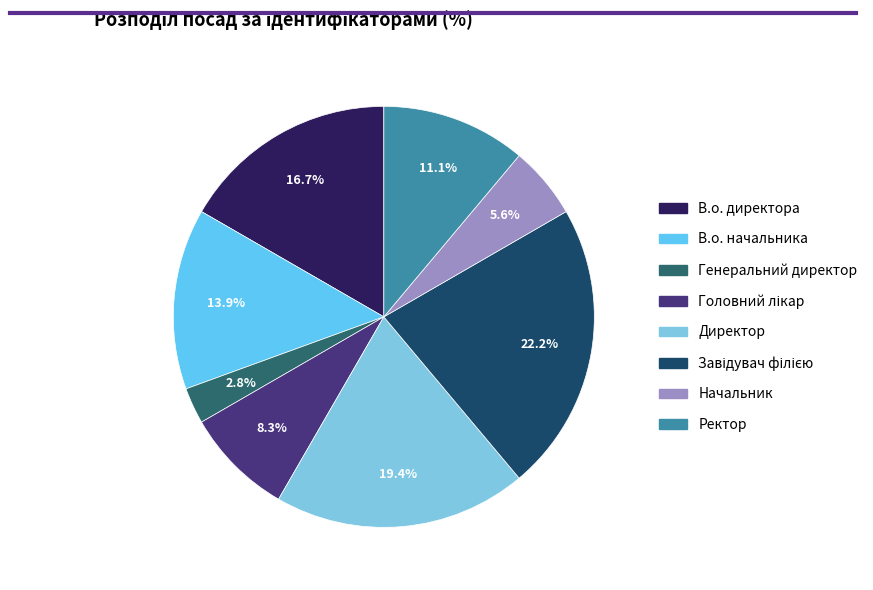

Count the number of slices in the pie.

8